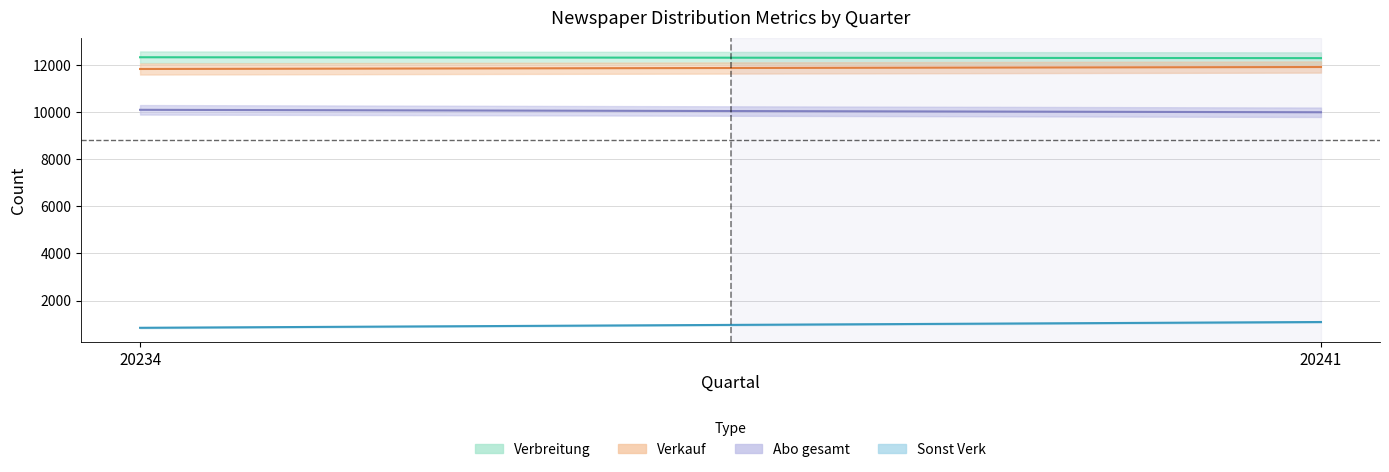

What are all the series names shown in the legend?

Verbreitung, Verkauf, Abo gesamt, Sonst Verk